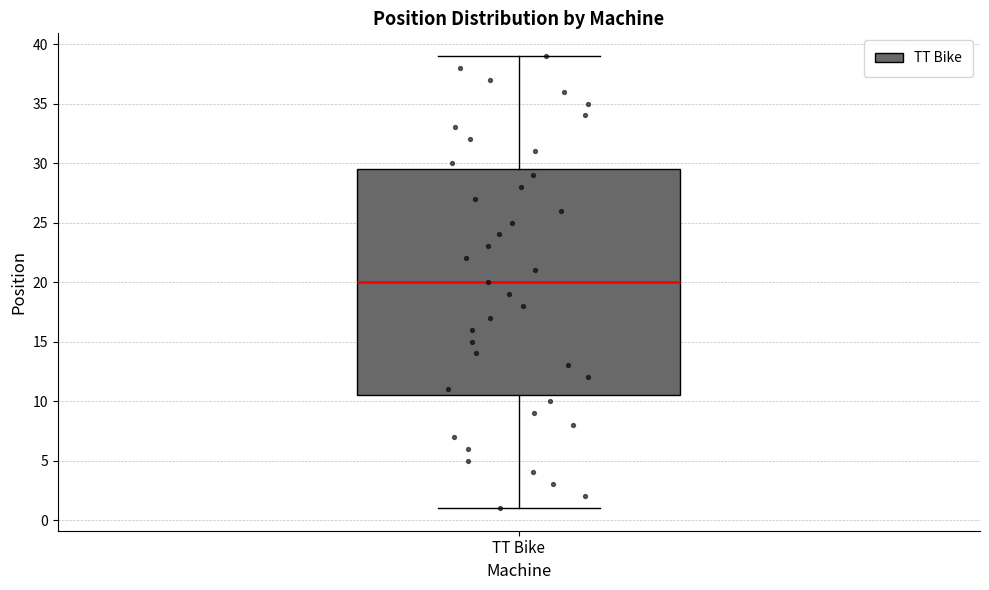

Read this box plot against the y-axis: the position of the median line, the range covered by the box, and the ends of both whiskers. The values are not printed on the chart, so give them approximately, as read against the axis.

median 20.0, box 10.5 to 29.5, whiskers 1.0 to 39.0